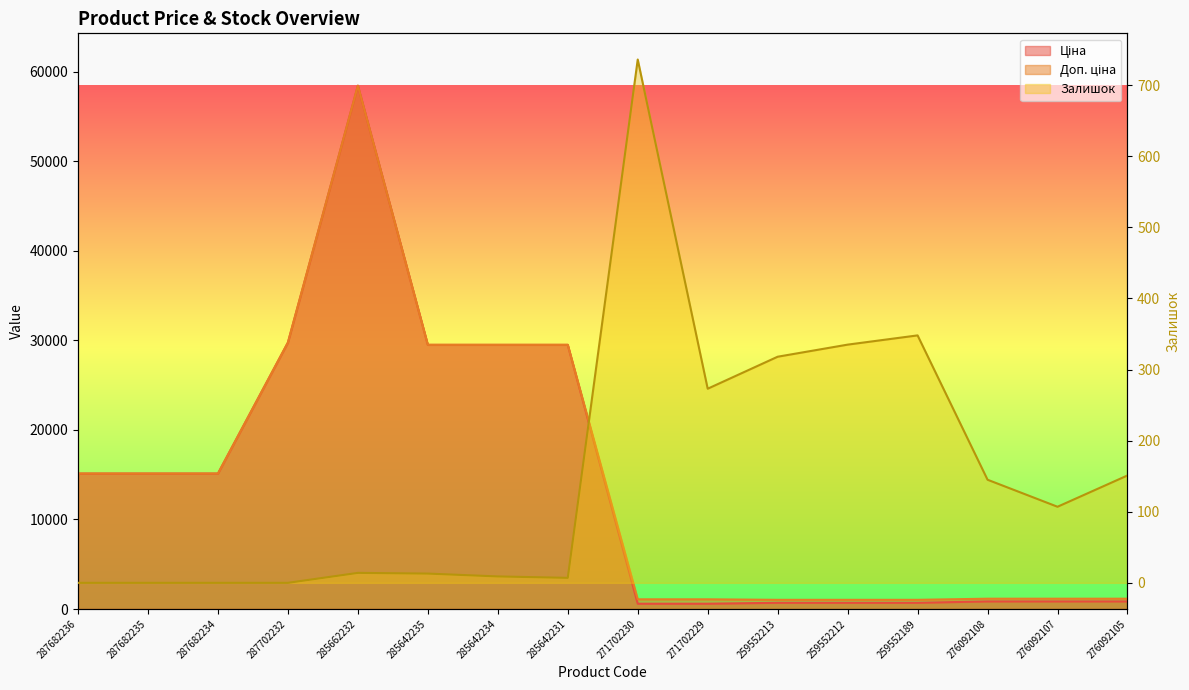

What is the difference between the highest and lowest values at 287682234?

15120.0